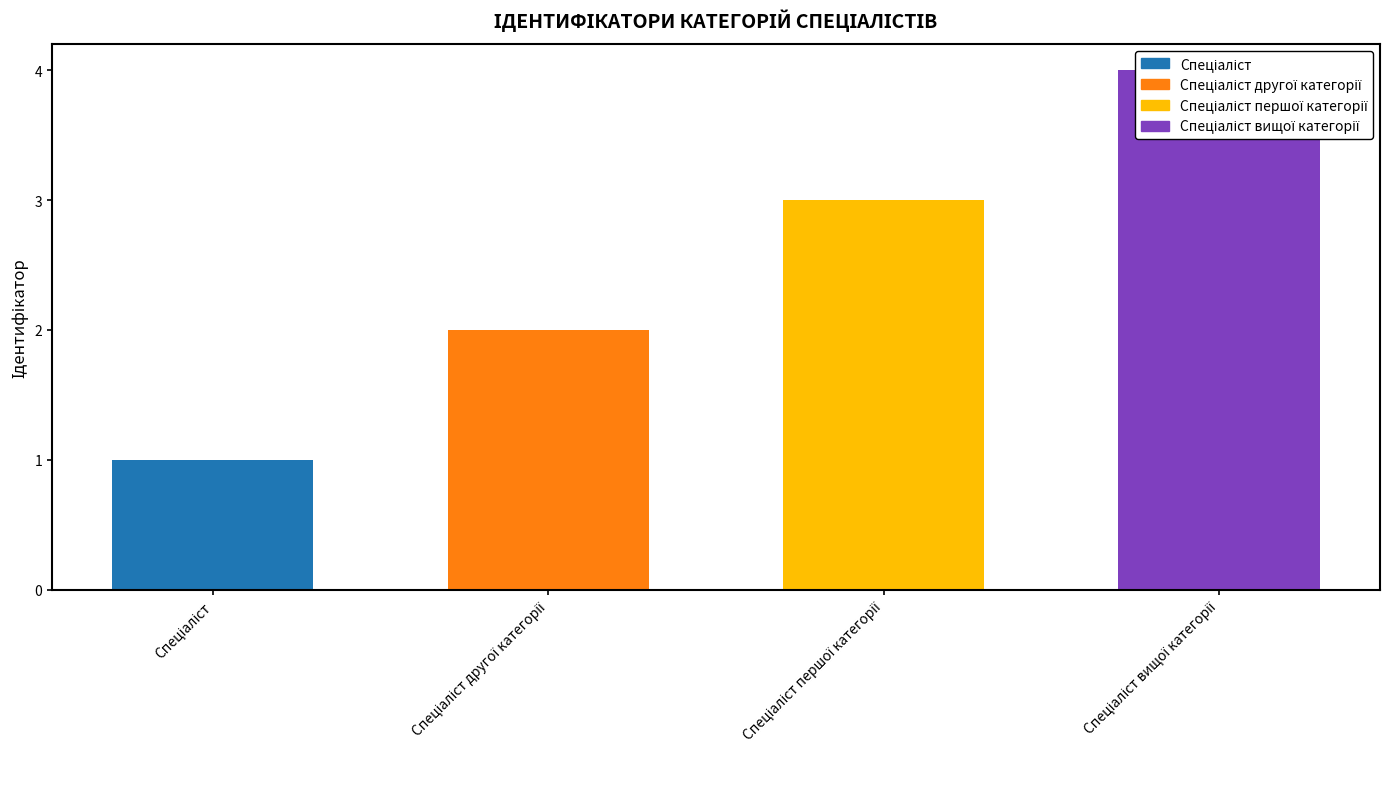

Between Спеціаліст вищої категорії and Спеціаліст, which is larger?

Спеціаліст вищої категорії